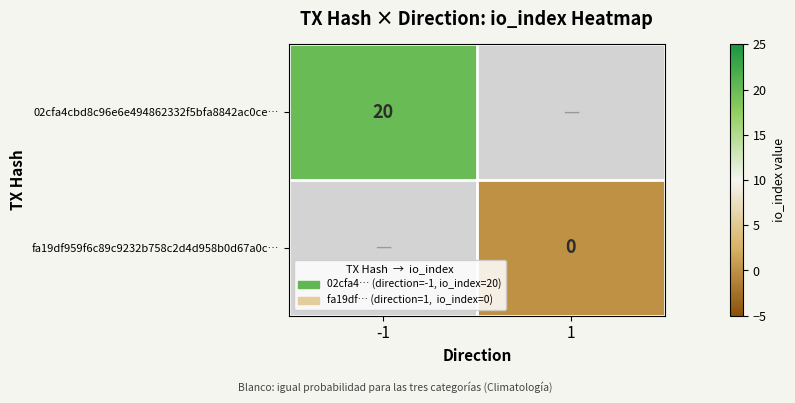

Which category has the highest value in the fa19df959f6c89c9232b758c2d4d958b0d67a0c… series?

-1